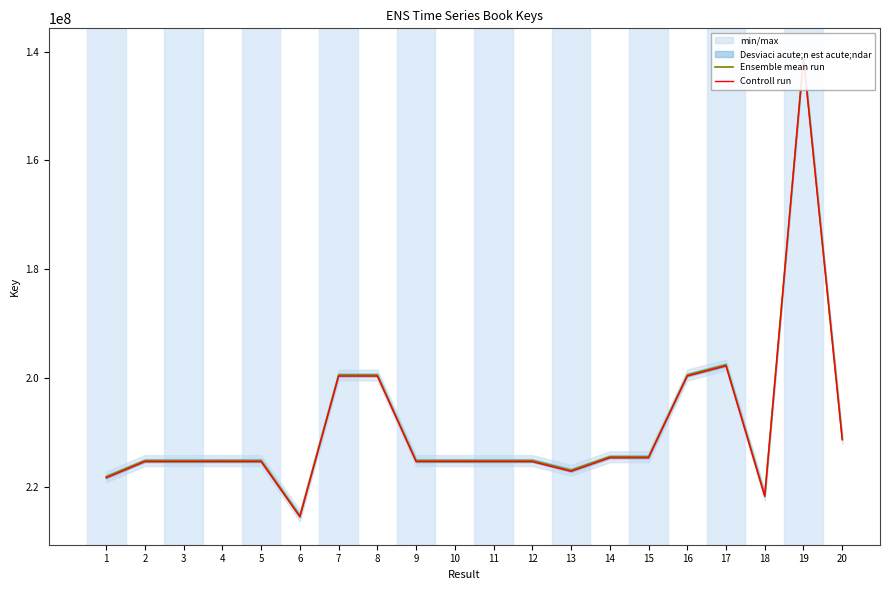

True or false: Controll run and Ensemble mean run intersect in this chart.

False